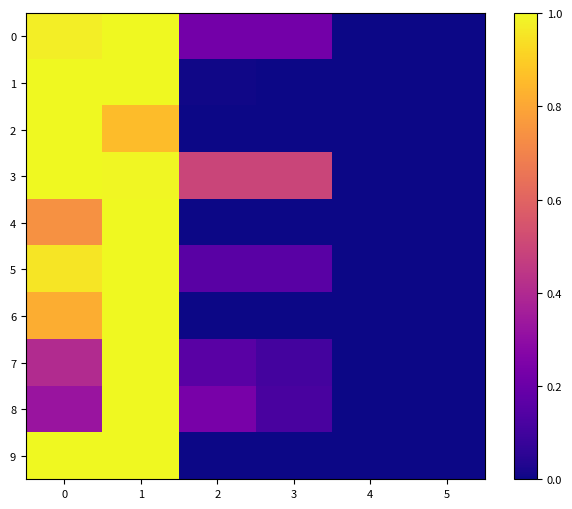

Between 0 and 4, which series saw the biggest shift?

2